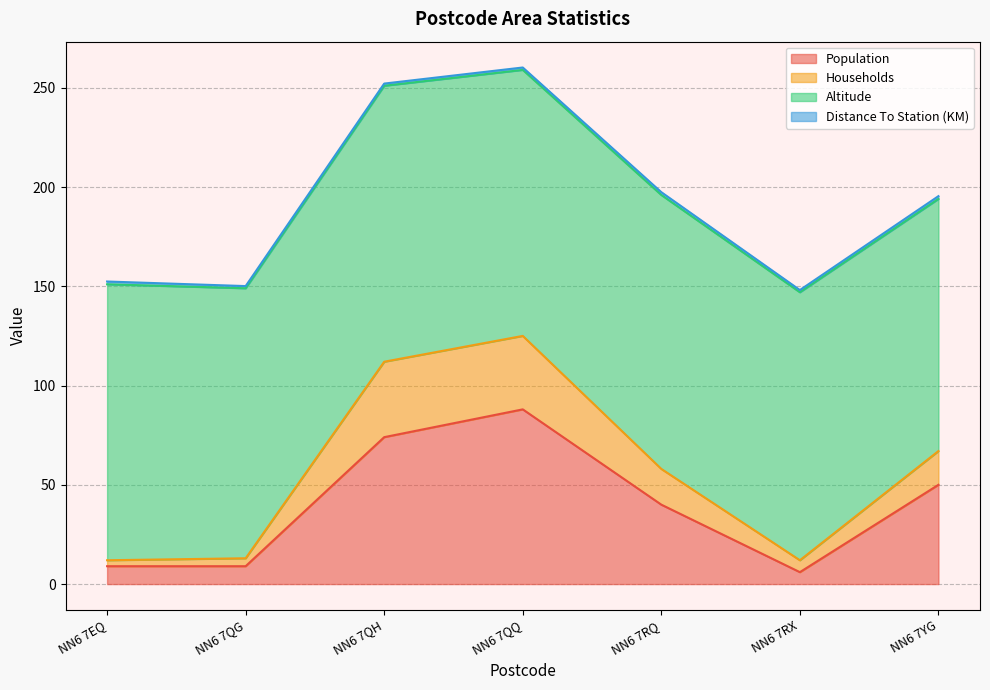

True or false: Population and Households cross at least once.

False